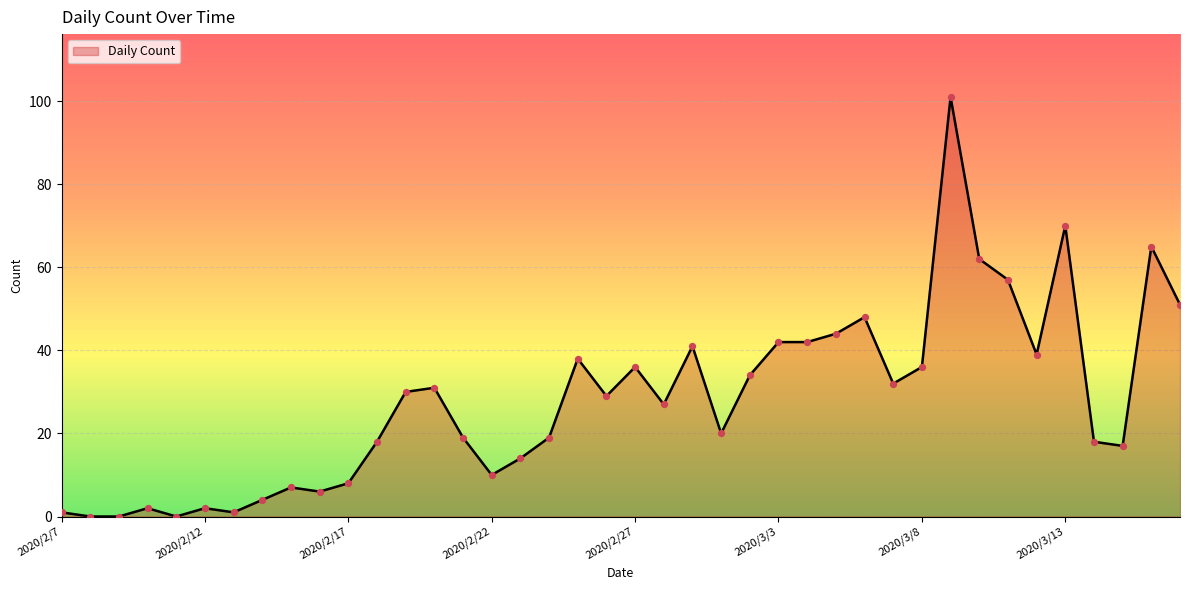

What is the maximum value shown in the chart?

101